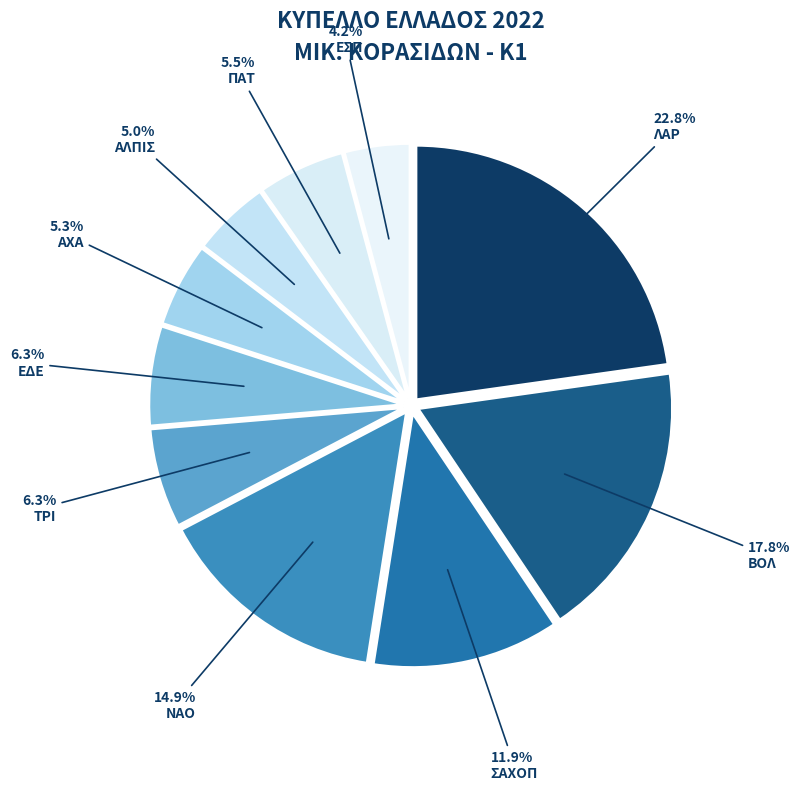

Is it true that ΠΑΤ is 6% of the pie?

True